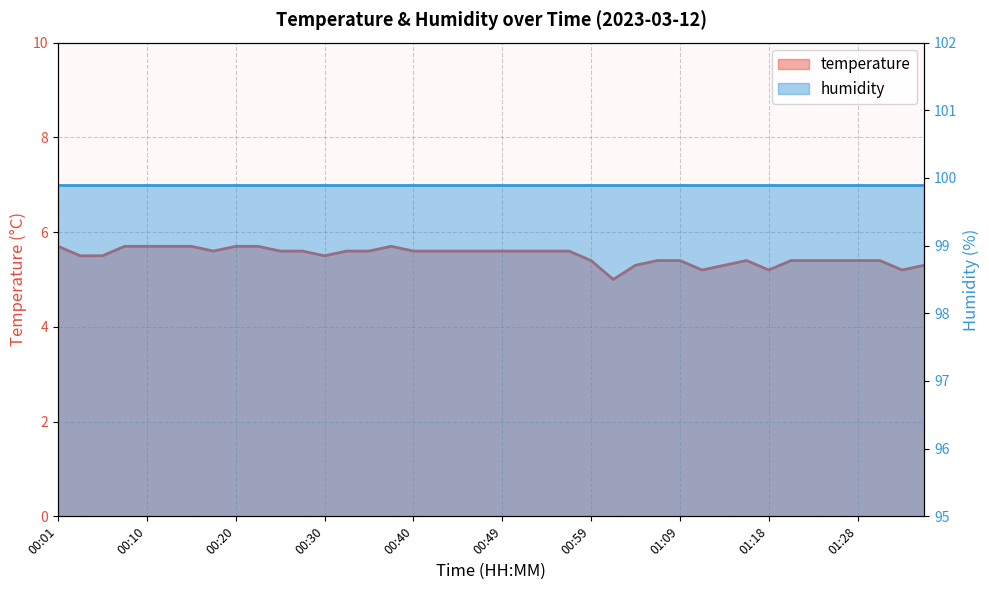

List the labels in order of value, largest first.

00:01, 00:08, 00:10, 00:13, 00:15, 00:20, 00:23, 00:37, 00:18, 00:25, 00:27, 00:32, 00:35, 00:40, 00:42, 00:44, 00:47, 00:49, 00:52, 00:54, 00:57, 00:03, 00:06, 00:30, 00:59, 01:06, 01:09, 01:16, 01:21, 01:23, 01:26, 01:28, 01:31, 01:04, 01:14, 01:35, 01:11, 01:18, 01:33, 01:01